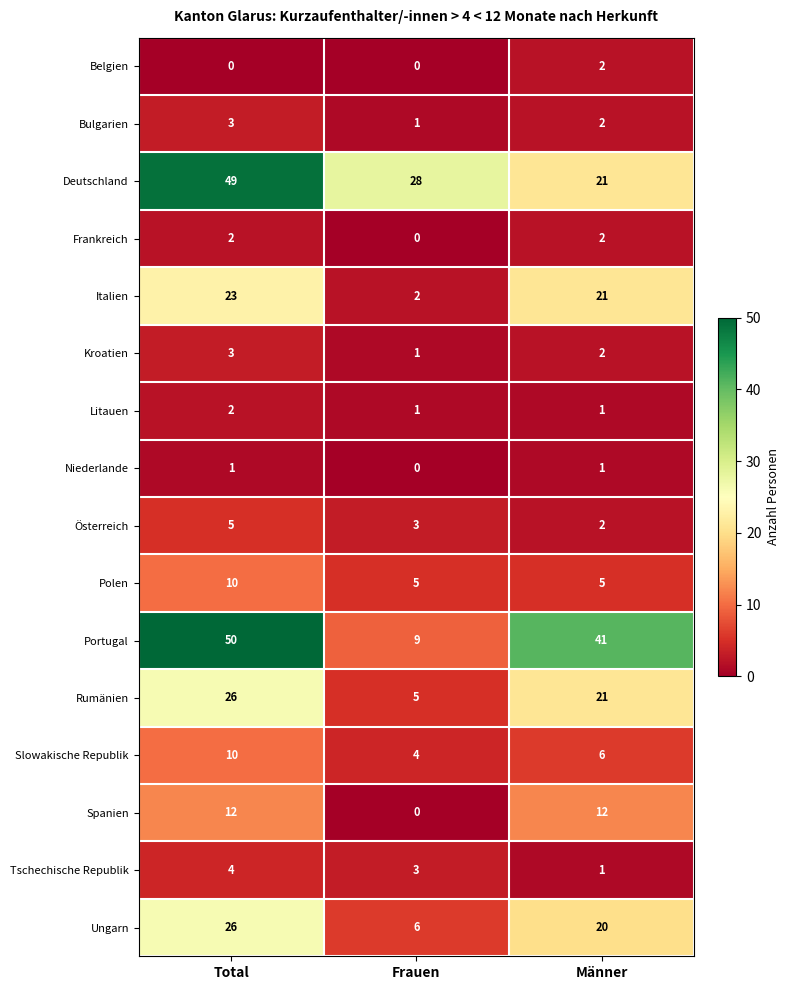

True or false: Slowakische Republik has a value of 6 at Männer.

True